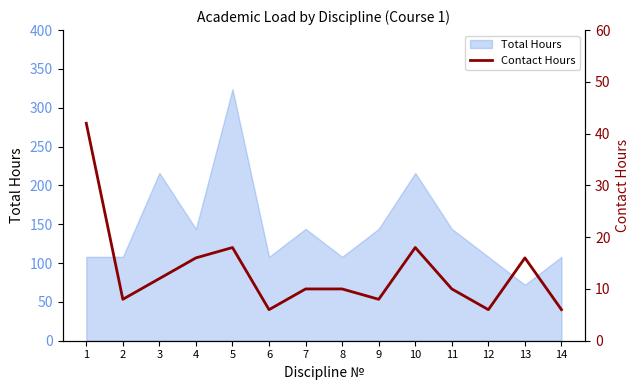

What is the difference between the values at 9 and 1?

34